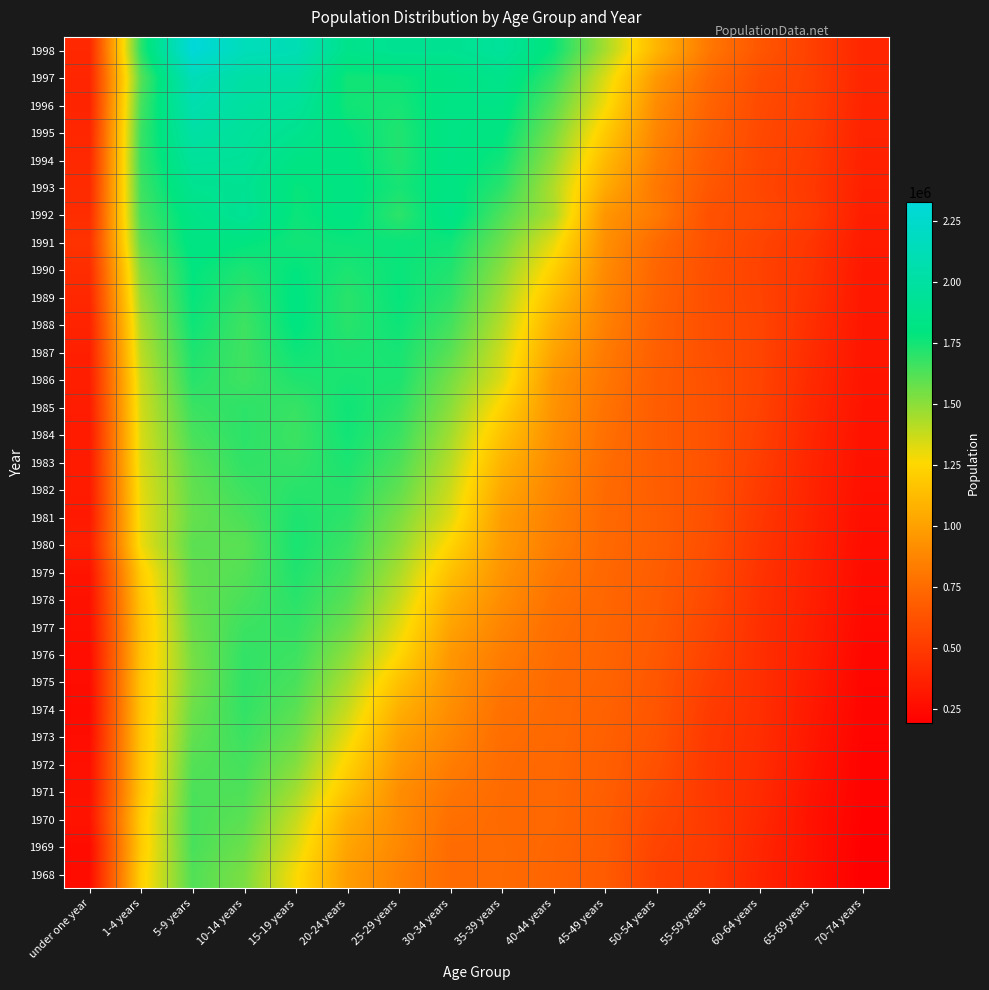

What is the greatest value displayed?

2328282.0